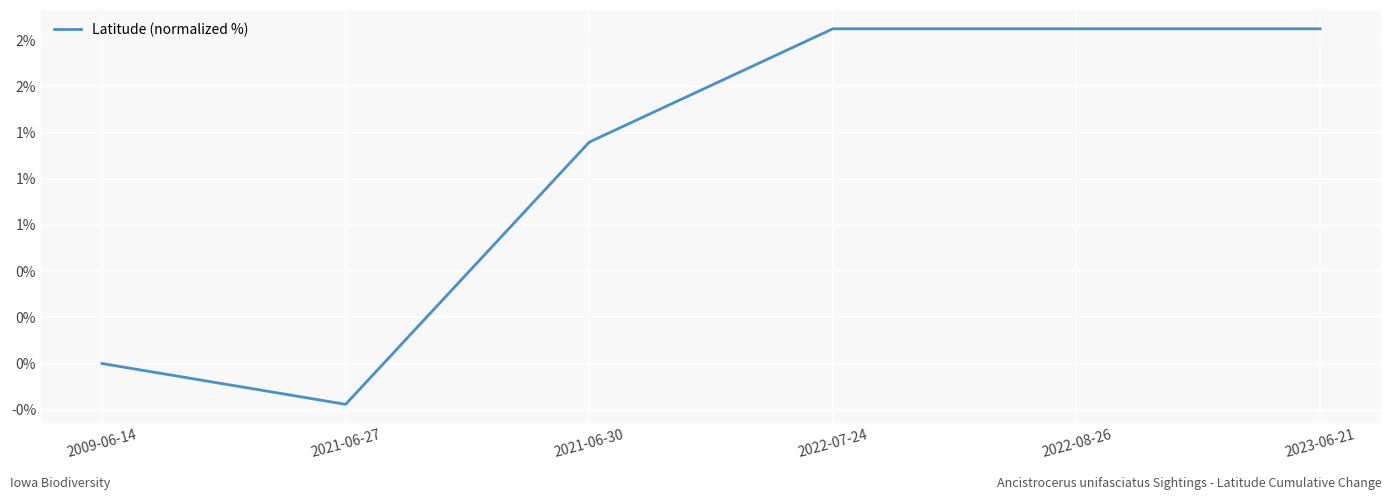

What is the ratio of the value at 2023-06-21 to the value at 2022-07-24?

1.0